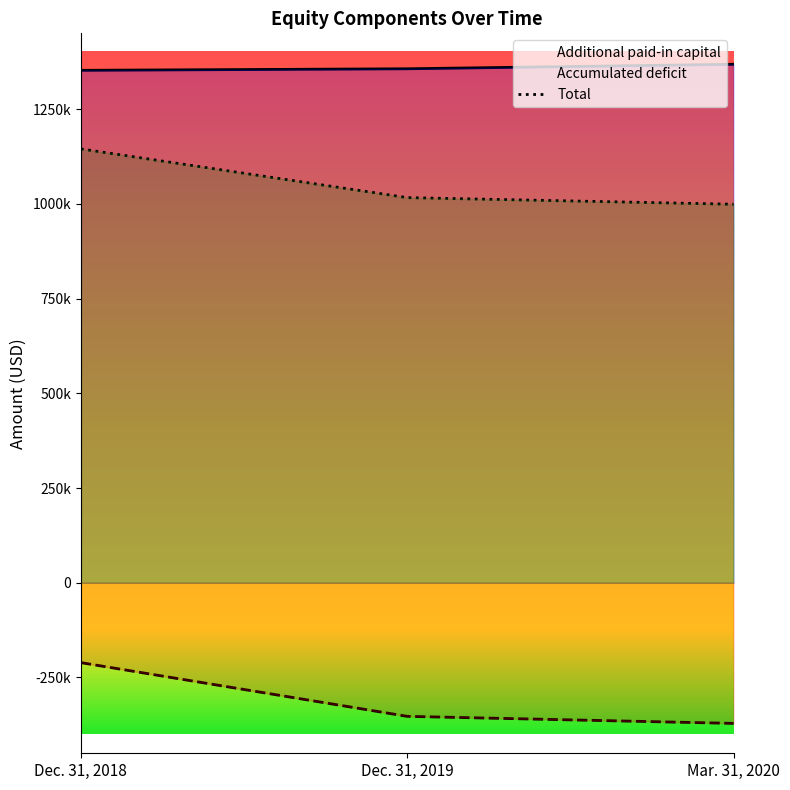

Which series has the largest total across all categories?

Additional paid-in capital